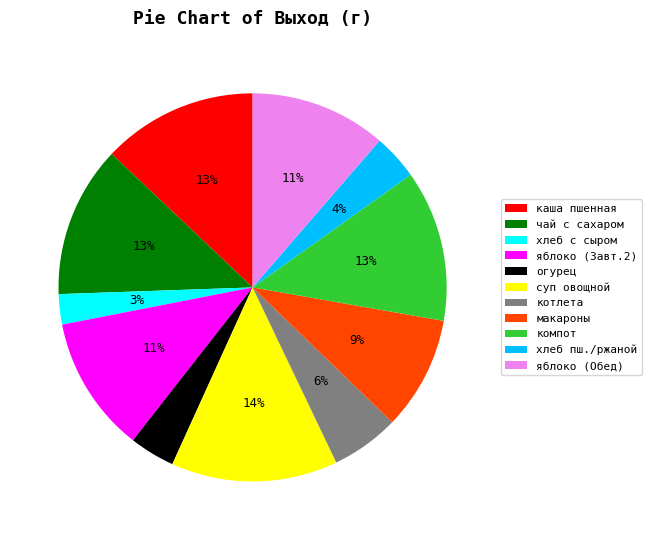

What percentage is the яблоко (Обед) slice, to the nearest percent?

11%